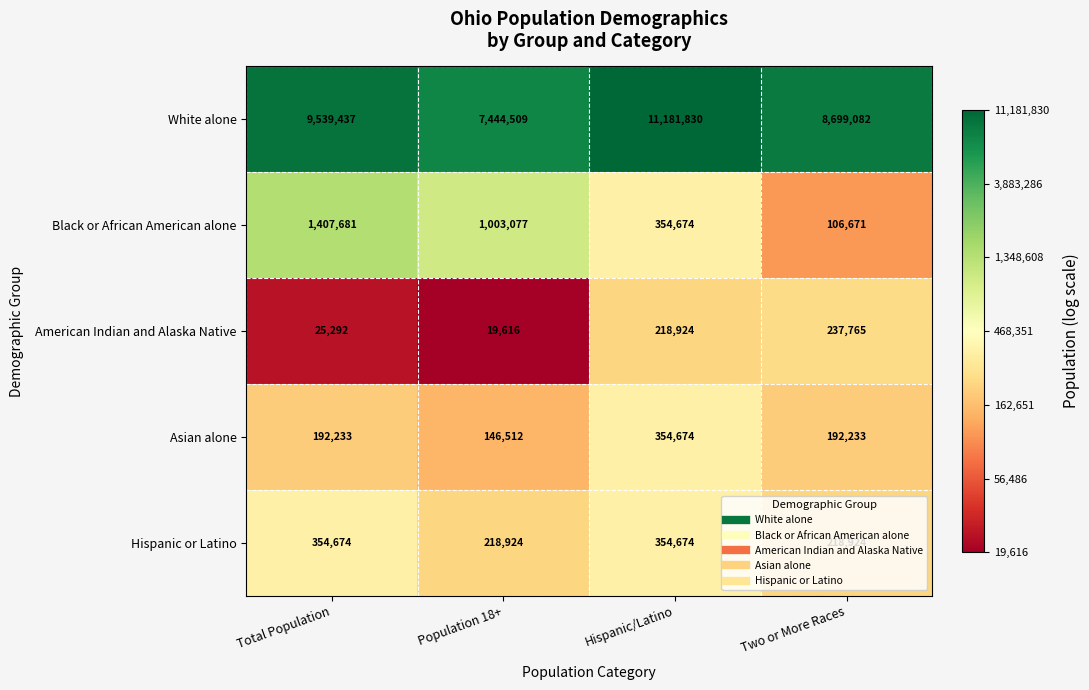

Which series has the largest range (max minus min)?

White alone